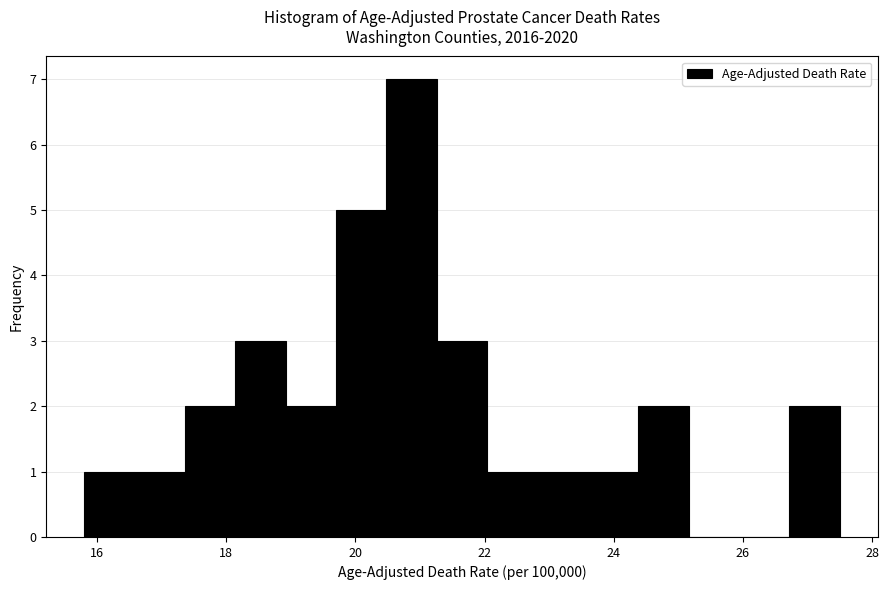

Around what value on the x-axis is the tallest bar? Give the approximate position of its centre, as read against the axis.

20.8